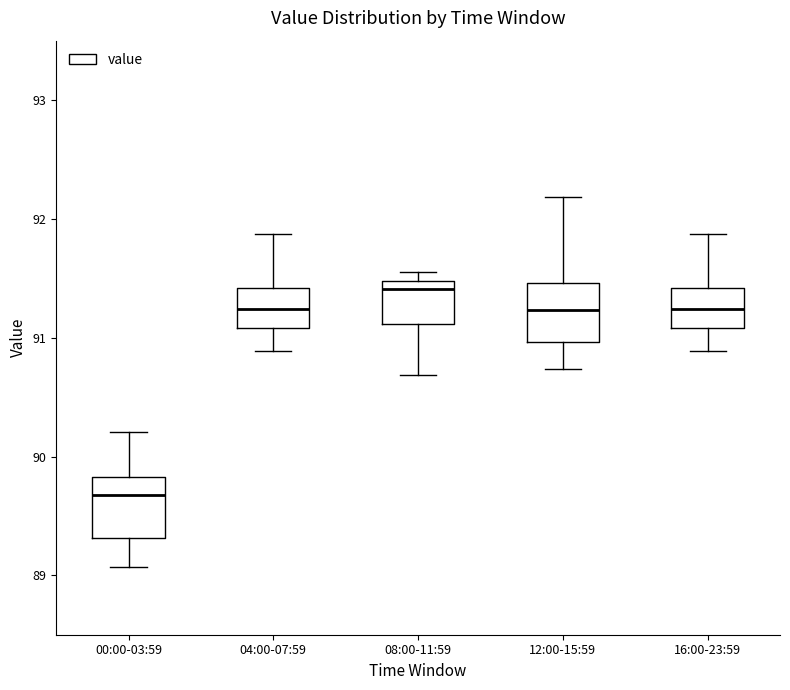

Where does the median line of the box for 08:00-11:59 sit on the y-axis? The values are not printed on the chart, so give them approximately, as read against the axis.

91.4